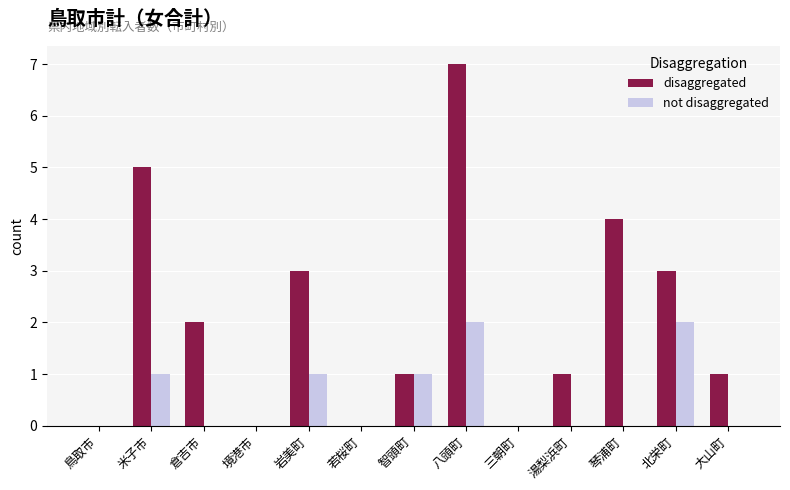

Reading left to right, what are all the values shown in this chart?

disaggregated: 鳥取市=0	米子市=5	倉吉市=2	境港市=0	岩美町=3	若桜町=0	智頭町=1	八頭町=7	三朝町=0	湯梨浜町=1	琴浦町=4	北栄町=3	大山町=1
not disaggregated: 鳥取市=0	米子市=1	倉吉市=0	境港市=0	岩美町=1	若桜町=0	智頭町=1	八頭町=2	三朝町=0	湯梨浜町=0	琴浦町=0	北栄町=2	大山町=0